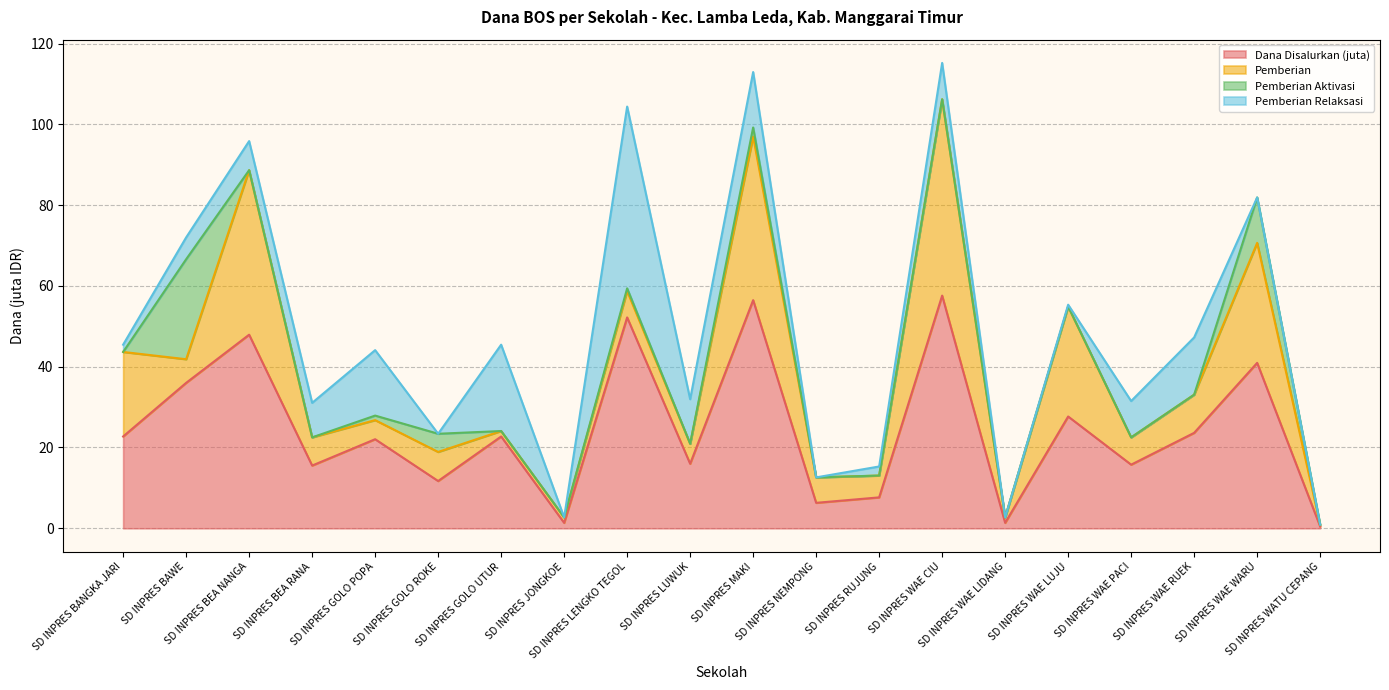

What is the maximum value for Dana Disalurkan (juta)?

57.6